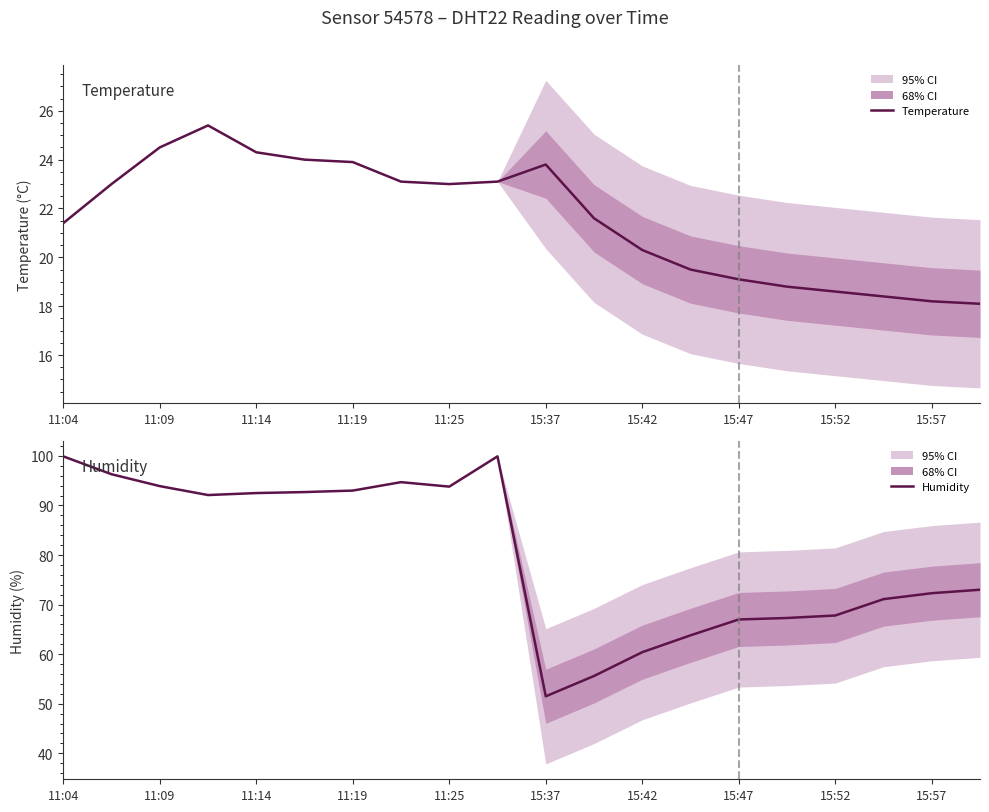

Is it true that Temperature equals 25.3 at 17?

False